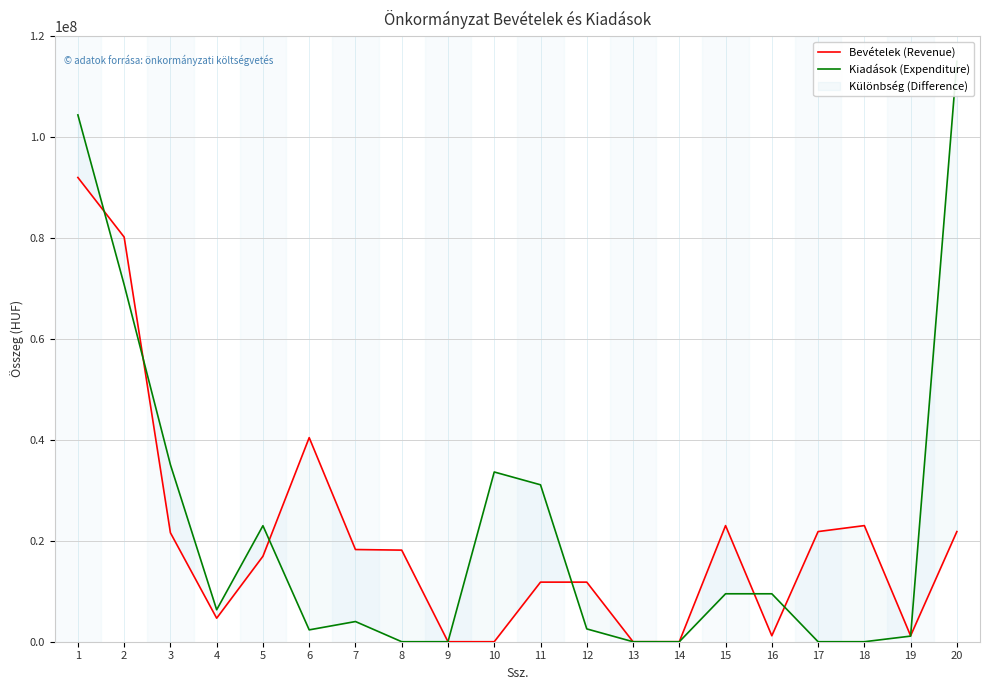

Reading right to left, transcribe all the data shown in this chart.

Bevételek (Revenue): 20=21826327	19=1183613	18=23009940	17=21826327	16=1183613	15=23009940	14=0	13=0	12=11807673	11=11807673	10=0	9=0	8=18150000	7=18267830	6=40441330	5=16931178	4=4659879	3=21591057	2=80182387	1=91990060
Kiadások (Expenditure): 20=115000000	19=1113239	18=0	17=0	16=9500000	15=9500000	14=0	13=0	12=2540000	11=31094000	10=33634000	9=0	8=0	7=4000000	6=2350000	5=22987253	4=6331499	3=35084009	2=70752761	1=104386761